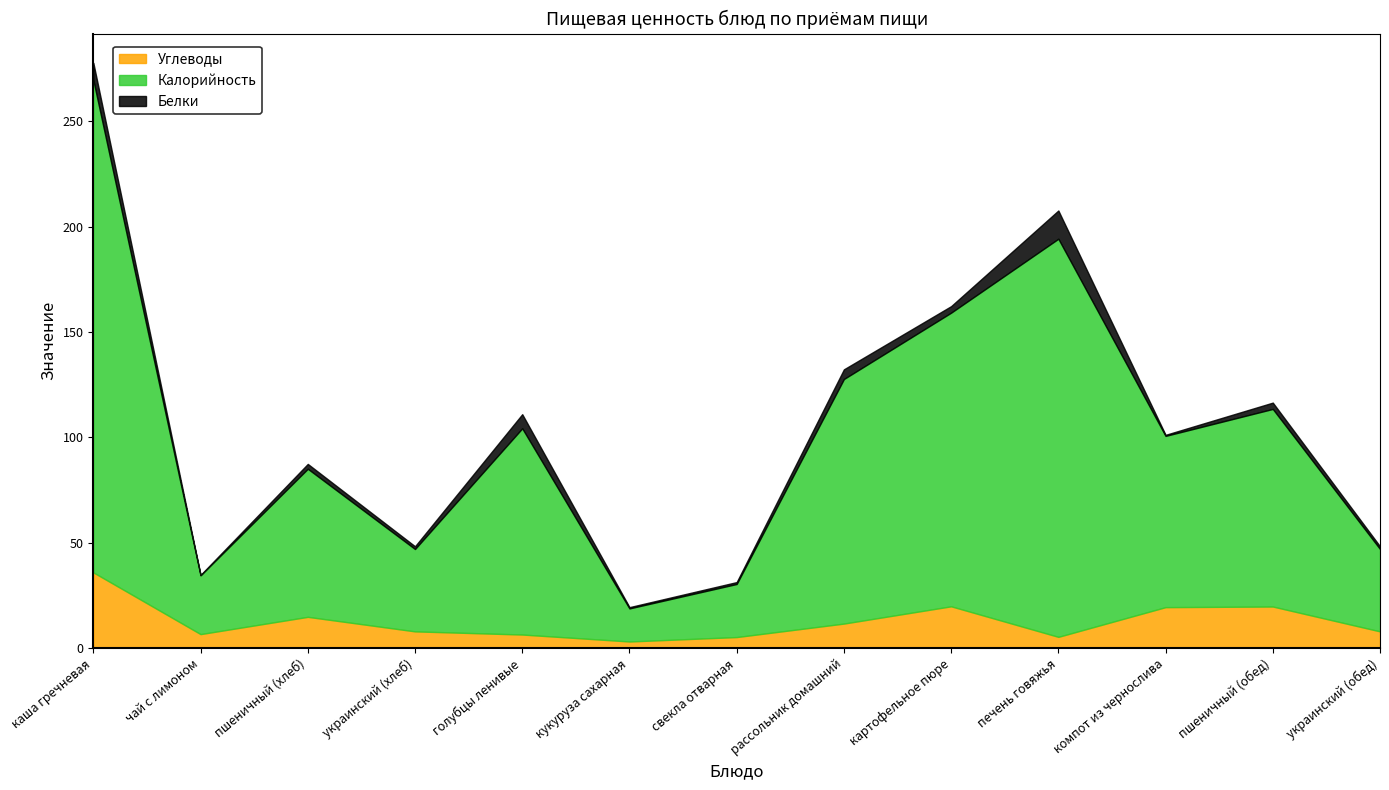

True or false: Углеводы has more than 0 points higher than both neighbors.

True